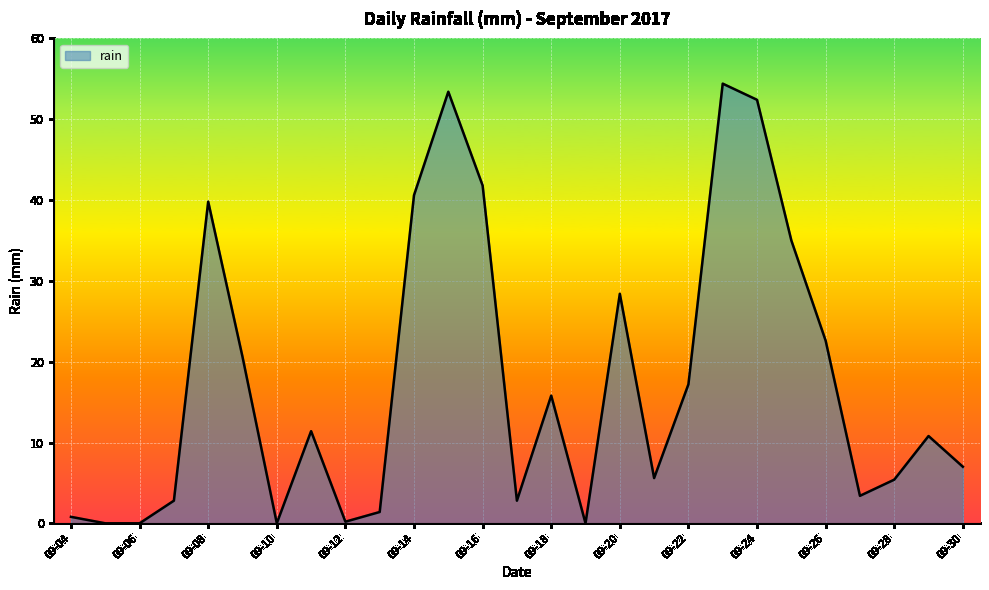

Where is the data nearest to the value 27?

09-20